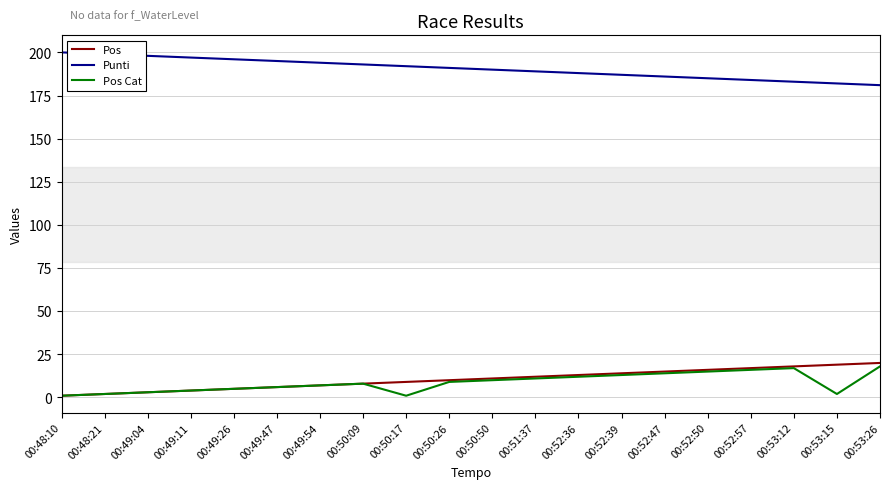

The value of Punti at 00:49:04 is 198. True or false?

True